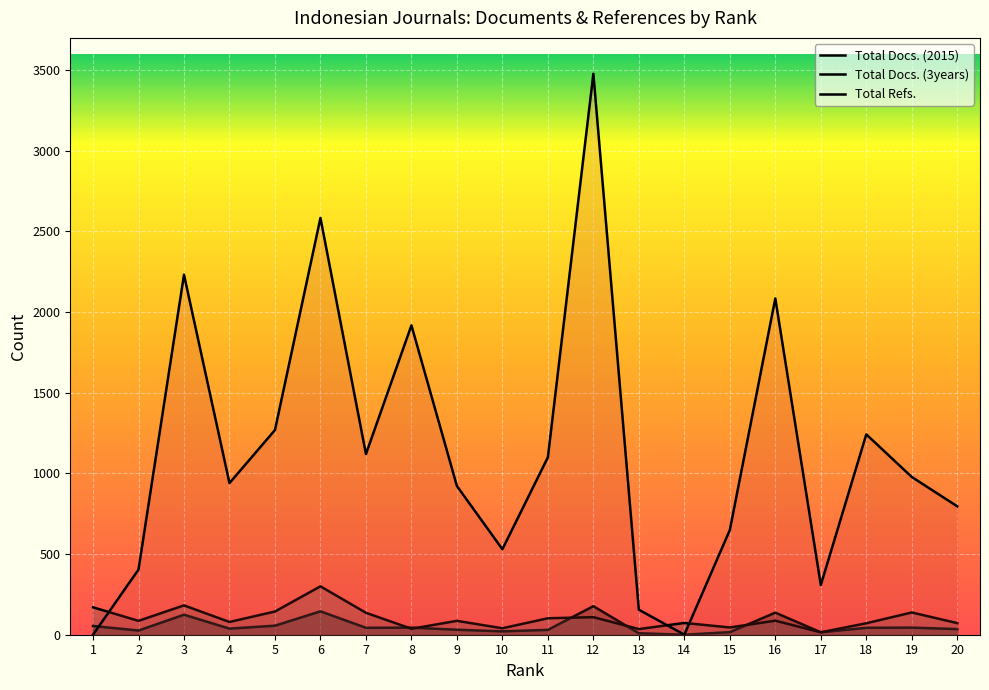

How many series are shown in this chart?

3